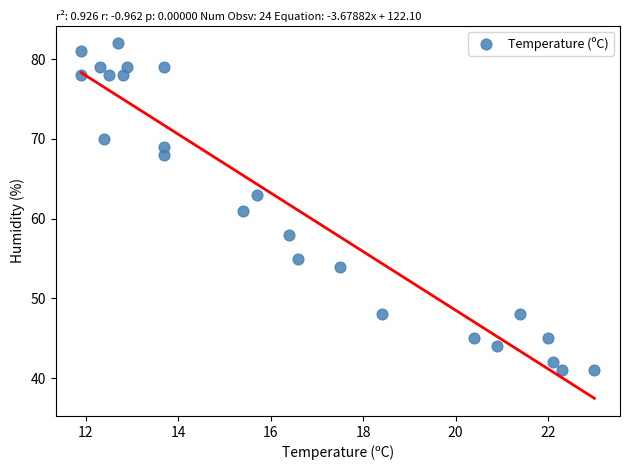

What is the range of Y values (max minus min)?

41